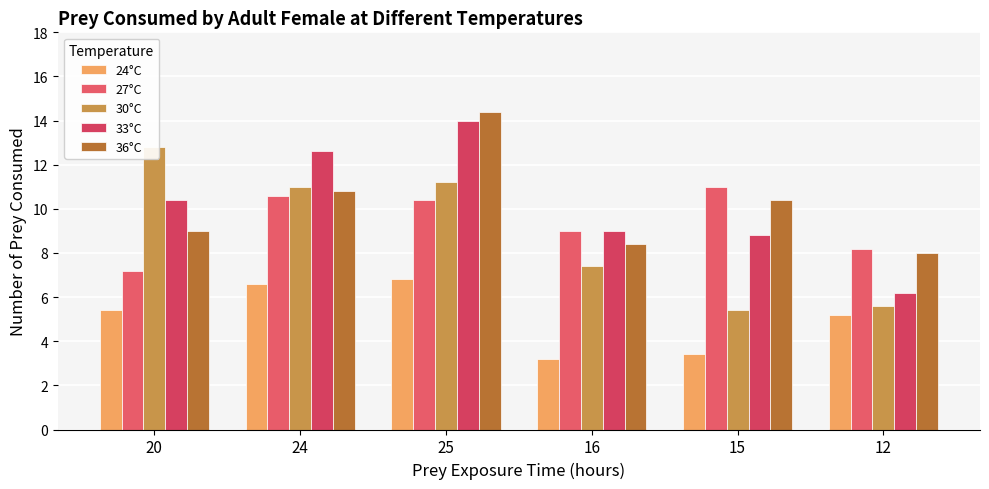

How many series are shown in this chart?

5